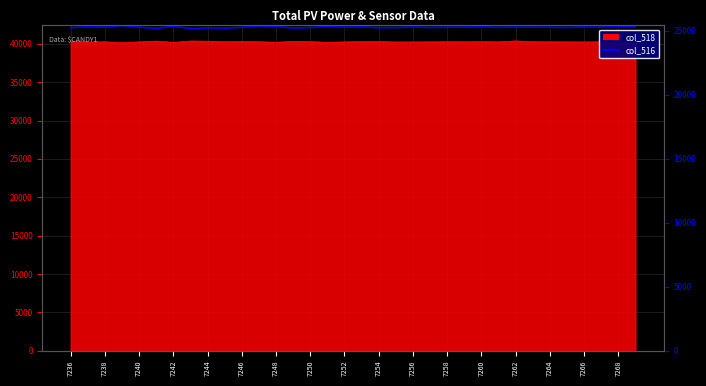

What is the ratio of the value at 7252 to the value at 7242?

1.0